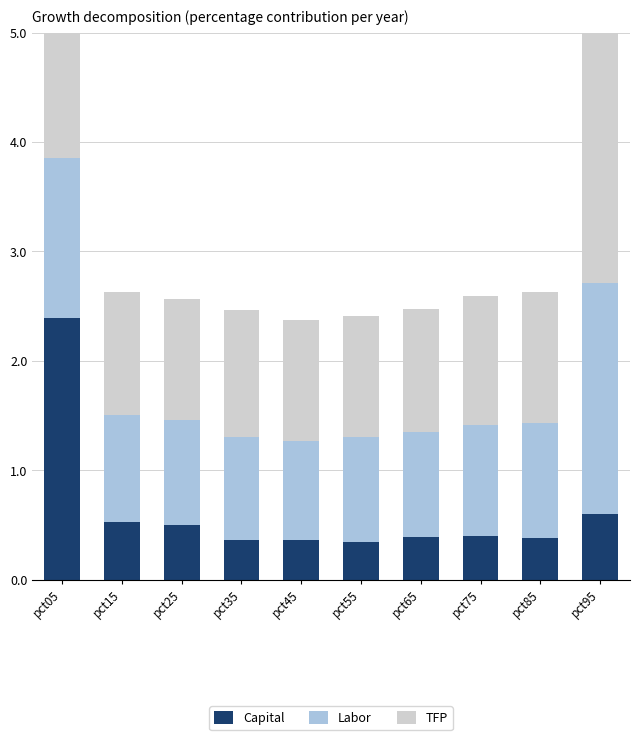

The Jan series shows 0.5 at pct25. True or false?

True